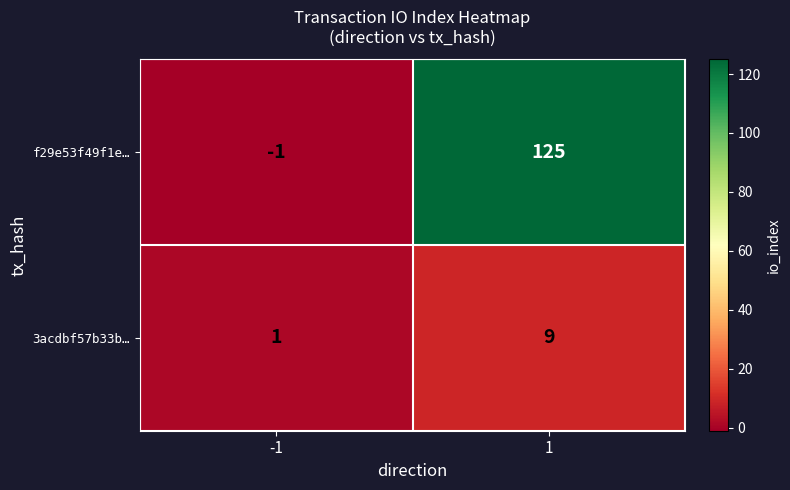

Which series has the largest total across all categories?

f29e53f49f1e…